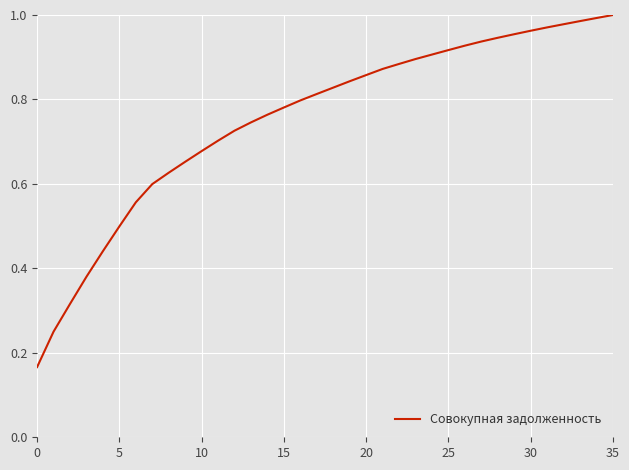

How many series are shown in this chart?

1